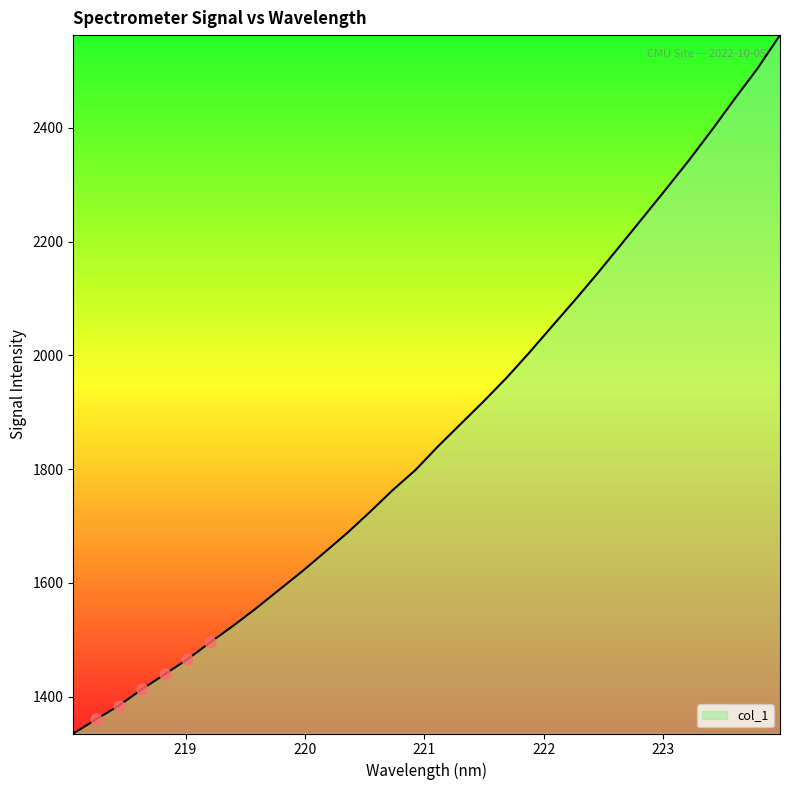

What is the difference between the maximum and minimum values?

1227.4